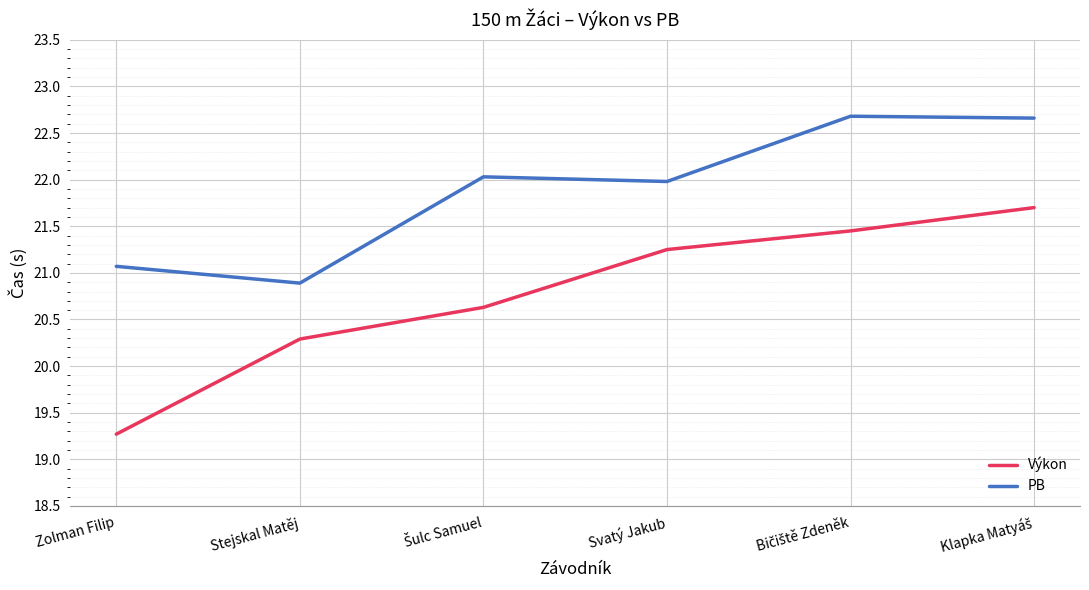

Which series has the largest total across all categories?

PB